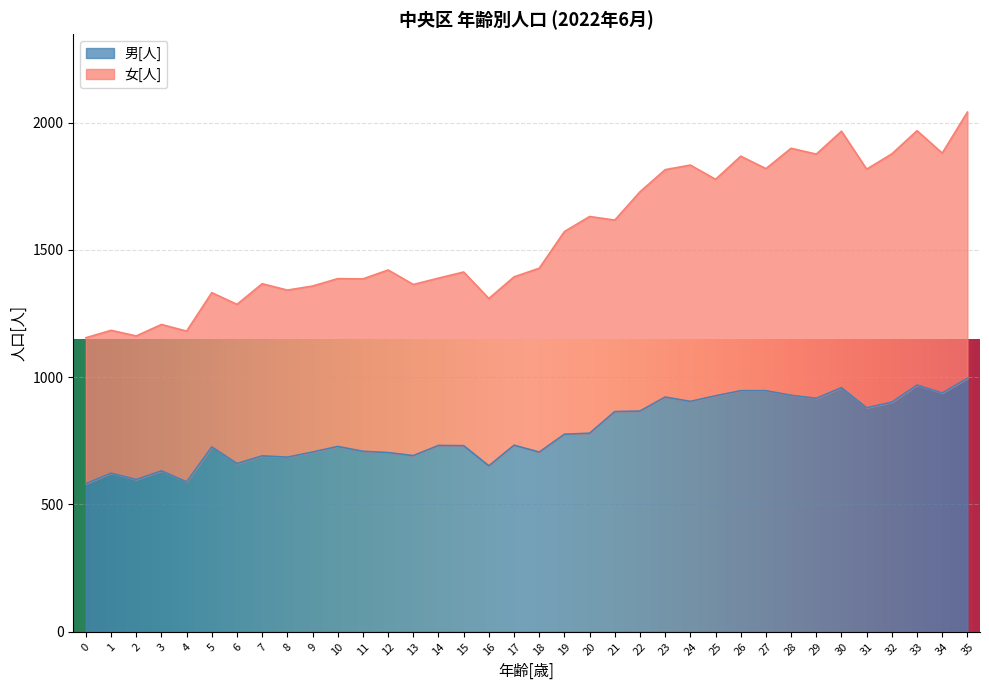

What is the total value across all series at 25?

1777